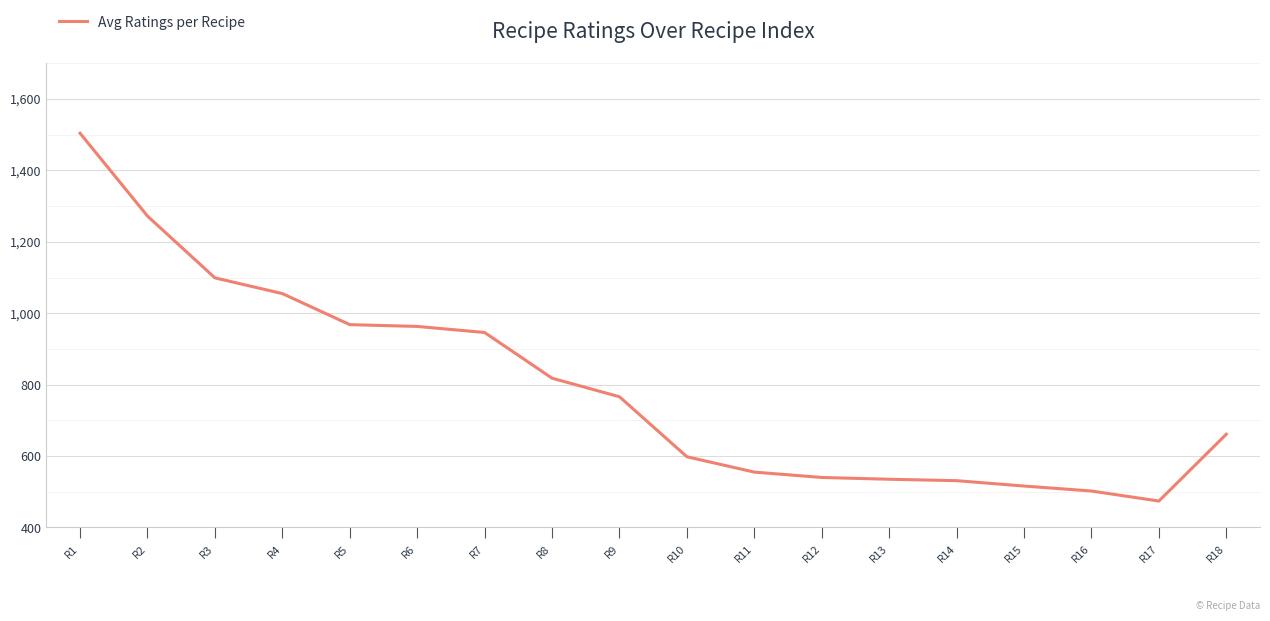

Between R17 and R3, which is larger?

R3